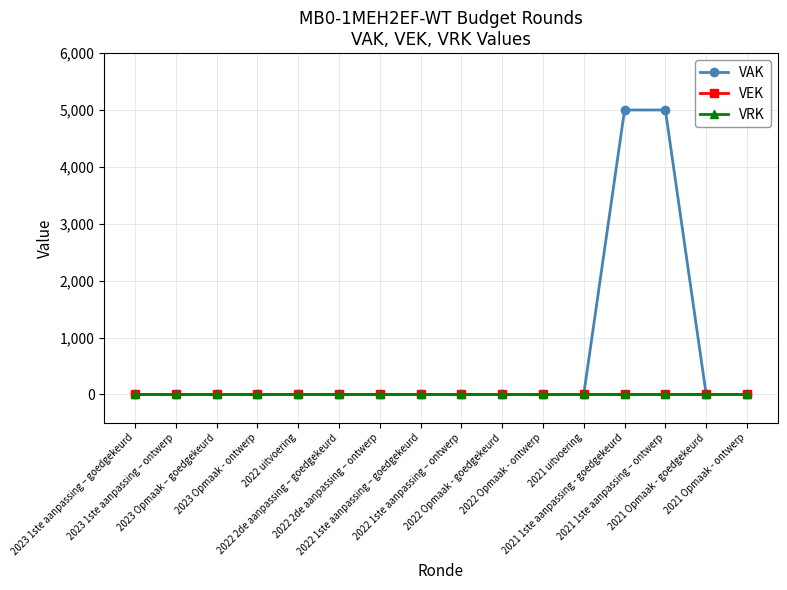

True or false: VEK and VRK intersect in this chart.

False